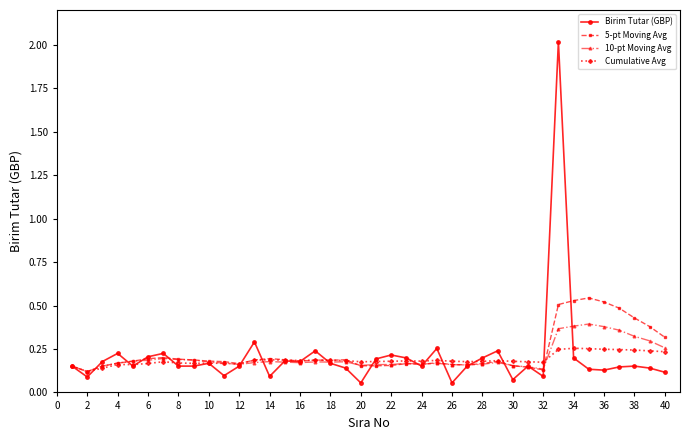

List the series in order of their peak value, highest first.

Birim Tutar (GBP), 5-pt Moving Avg, 10-pt Moving Avg, Cumulative Avg